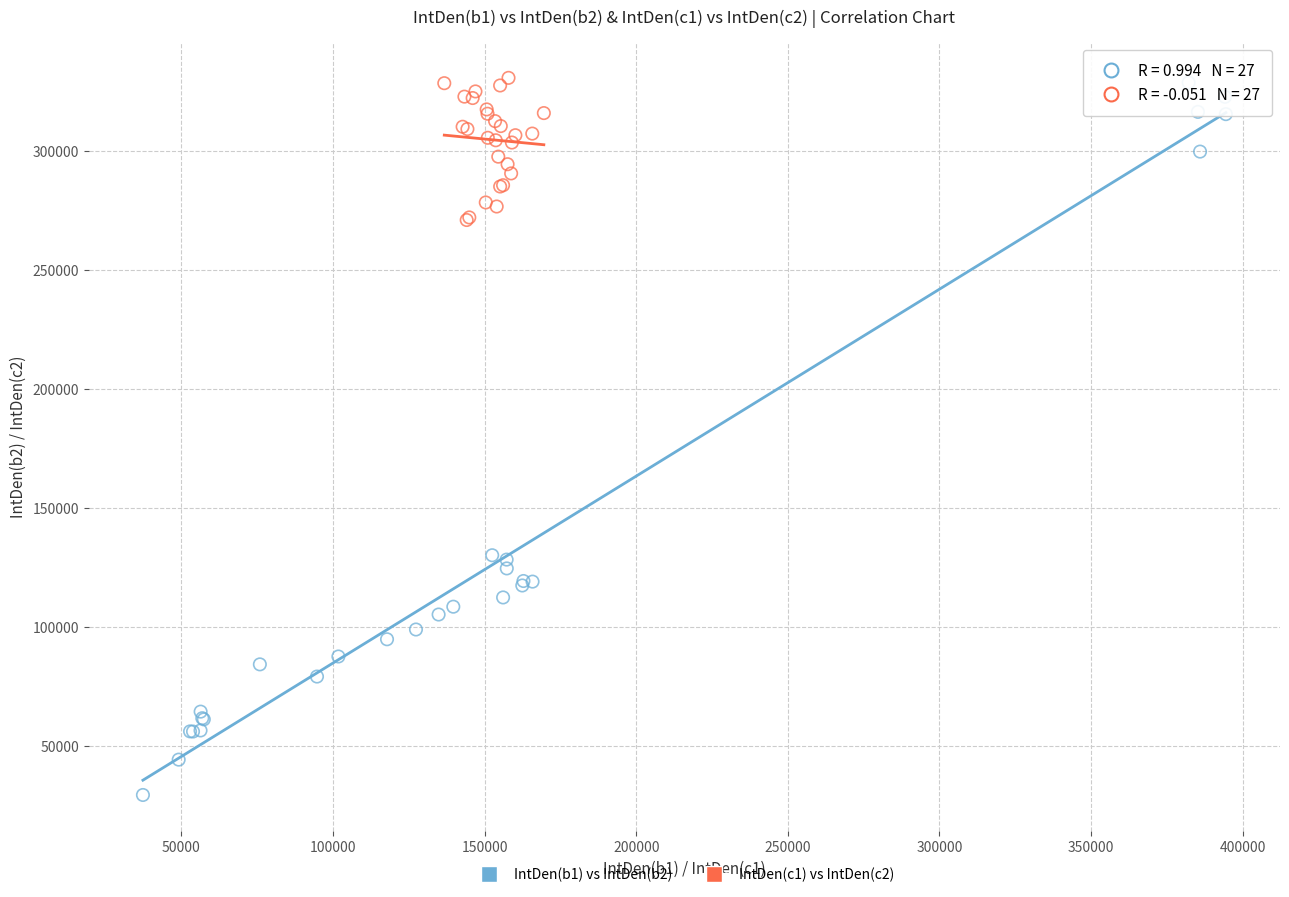

Which series has the largest Y range (max minus min)?

IntDen(b1) vs IntDen(b2)